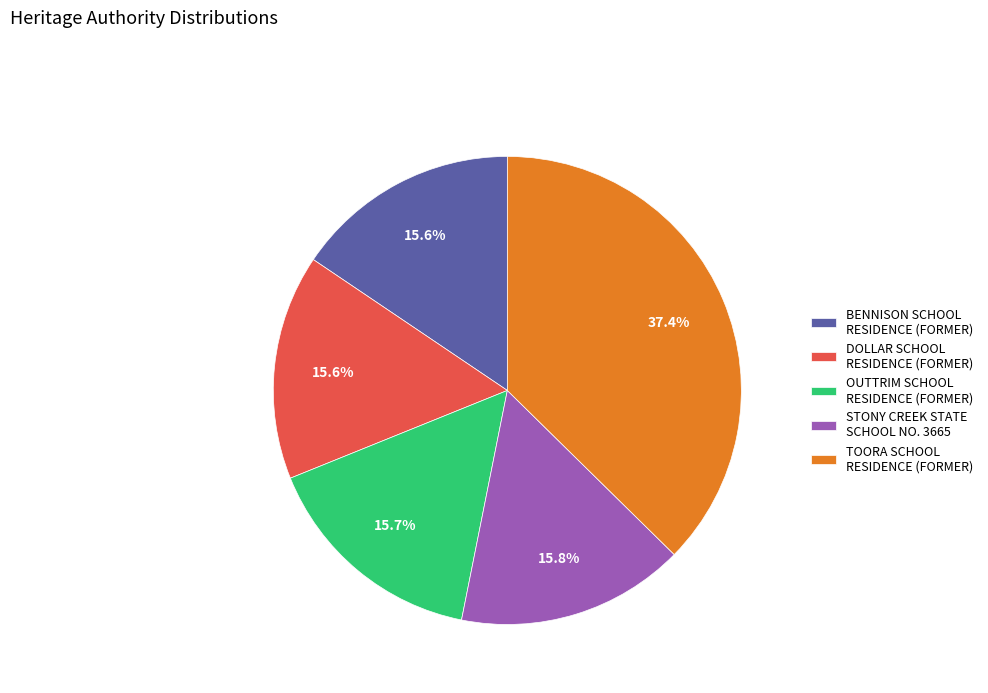

Combined, do TOORA SCHOOL RESIDENCE (FORMER) and STONY CREEK STATE SCHOOL NO. 3665 account for over 50%?

Yes